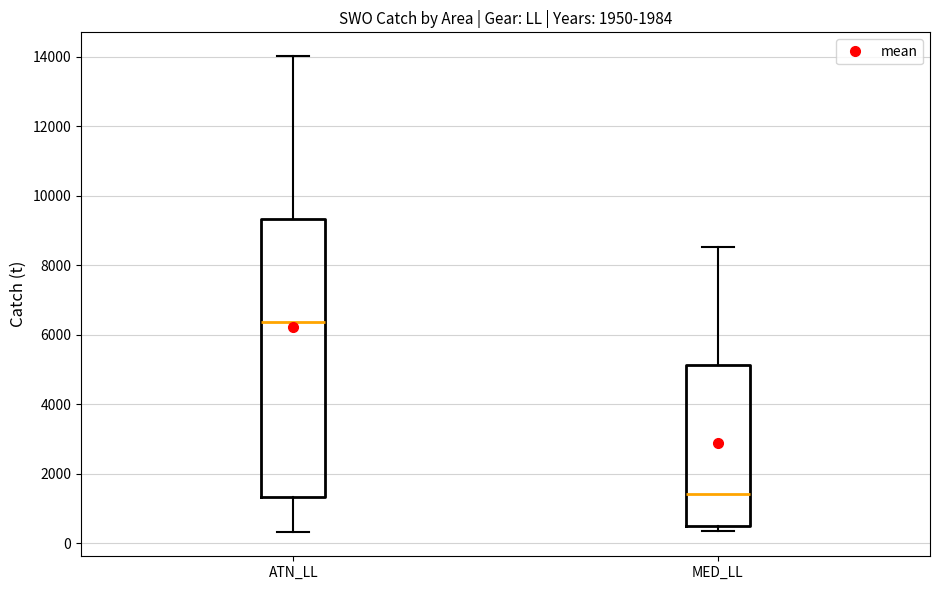

Where does the lower whisker of the box for ATN_LL end on the y-axis? The values are not printed on the chart, so give them approximately, as read against the axis.

400